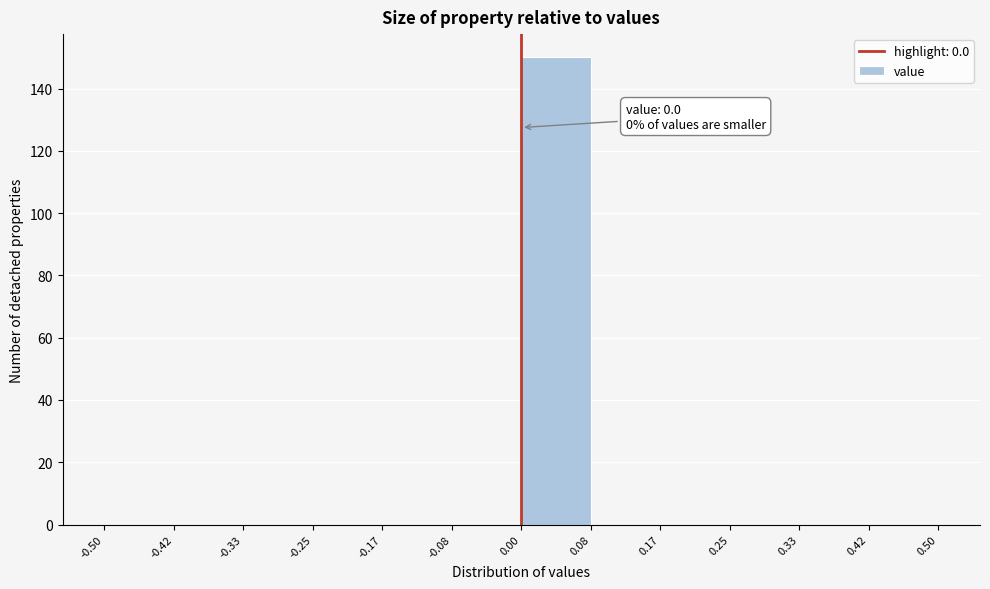

Which range on the x-axis has the tallest bar?

0.00 to 0.08